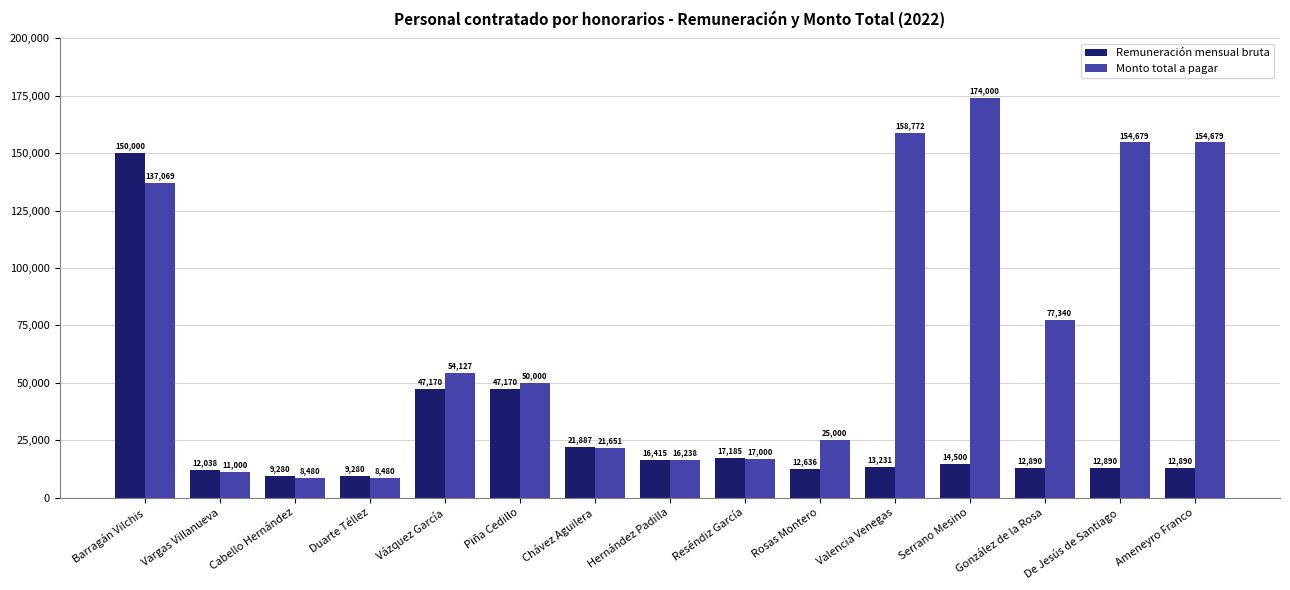

Which series has the largest range (max minus min)?

Monto total a pagar